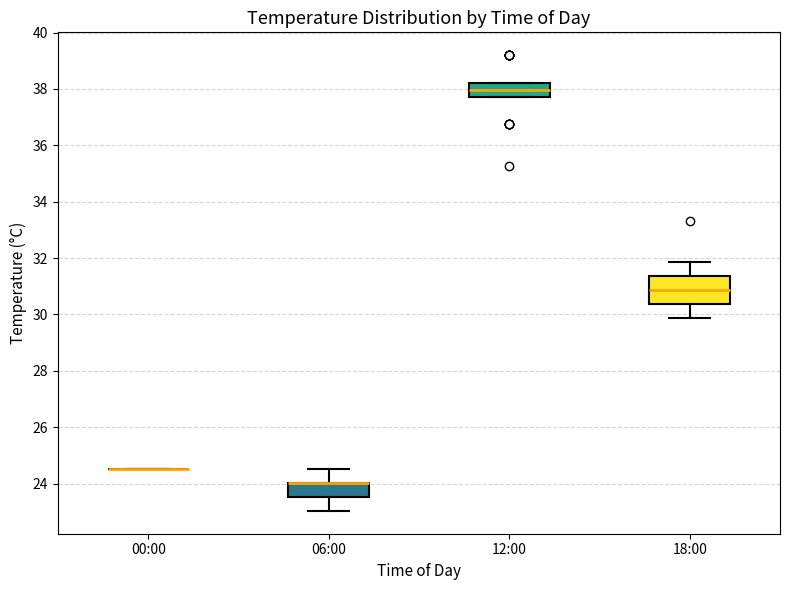

Reading left to right, transcribe this box plot: for each box, give where its median line is, the range the box spans, and where its two whiskers end, as read against the y-axis. The values are not printed on the chart, so give them approximately, as read against the axis.

00:00: box collapsed to a line at 24.6, whiskers 24.6 to 24.6
06:00: median 24.0 (drawn on the box's upper edge), box 23.6 to 24.0, whiskers 23.0 to 24.6
12:00: median 38.0, box 37.8 to 38.2, whiskers 37.8 to 38.2
18:00: median 30.8, box 30.4 to 31.4, whiskers 29.8 to 31.8